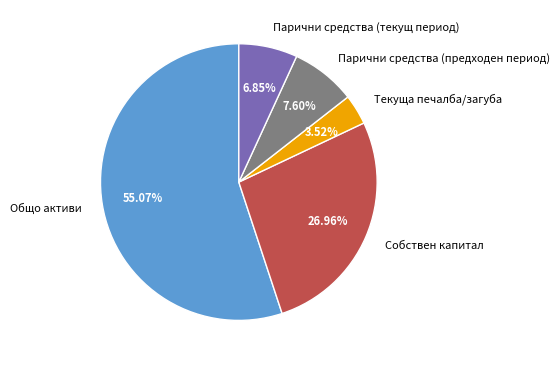

Between Общо активи and Парични средства (текущ период), which is larger?

Общо активи